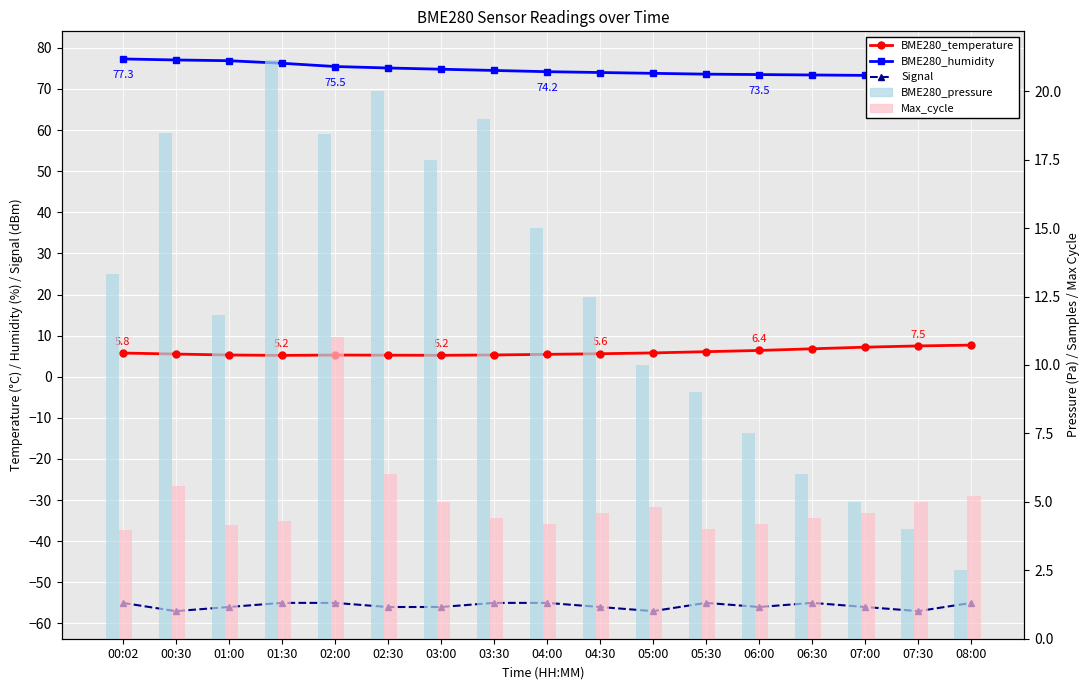

What is the average value of the BME280_pressure series?

12.4